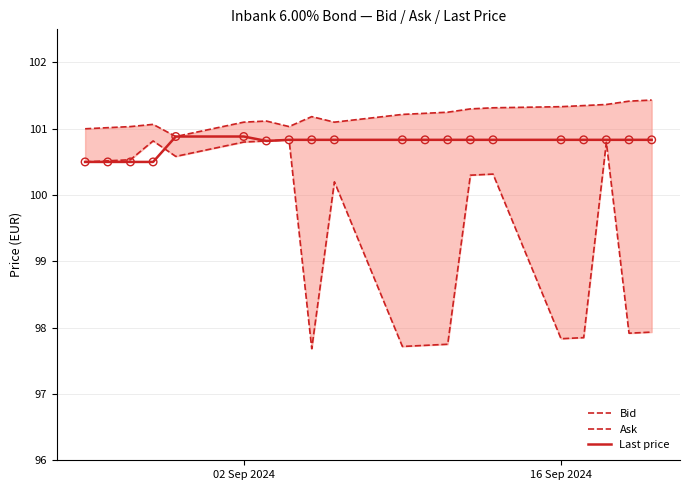

The value of Last price at 02 Sep 2024 is 100.9. True or false?

True